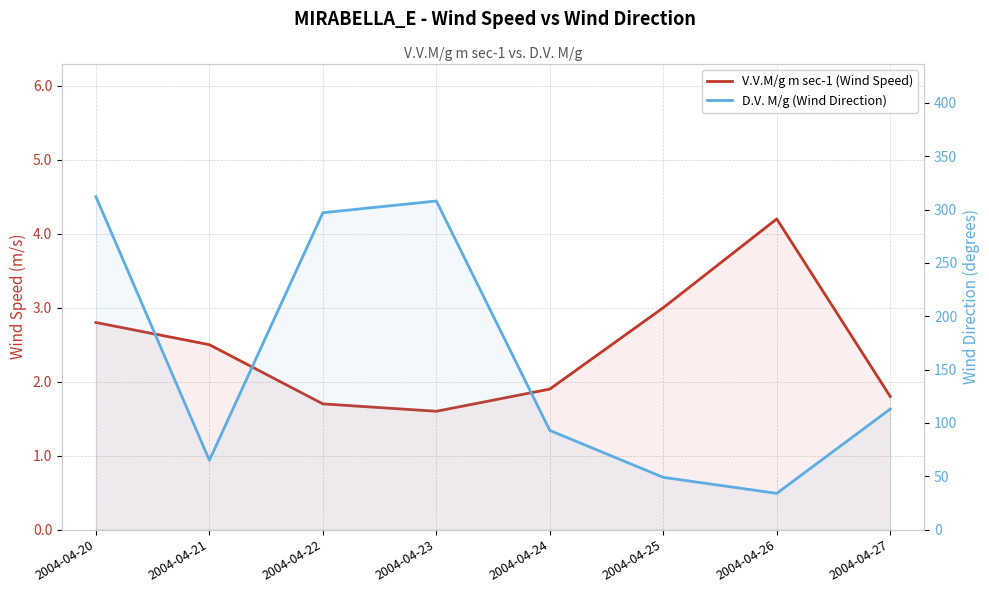

Between 2004-04-24 and 2004-04-27, which series saw the biggest shift?

D.V. M/g (Wind Direction)